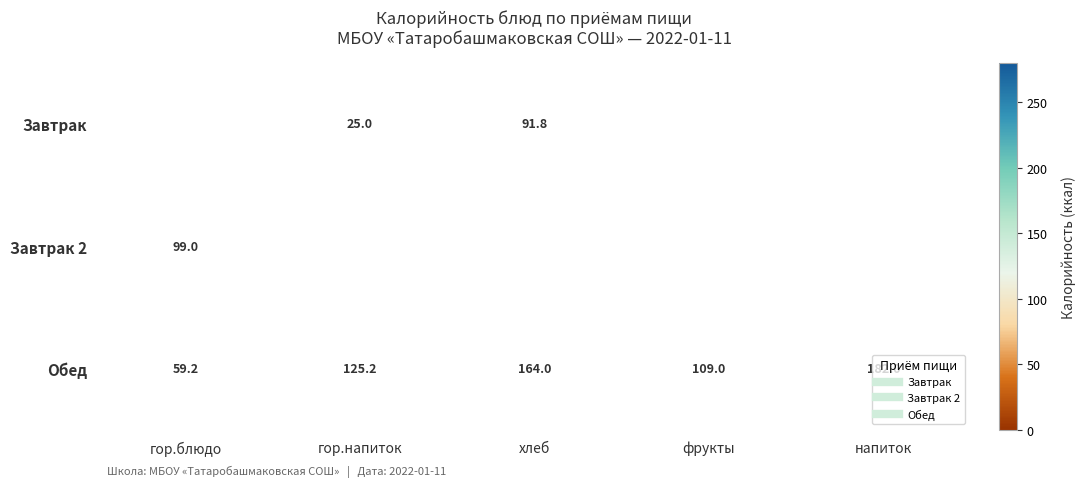

True or false: Обед has a value of 237.8 at хлеб.

False